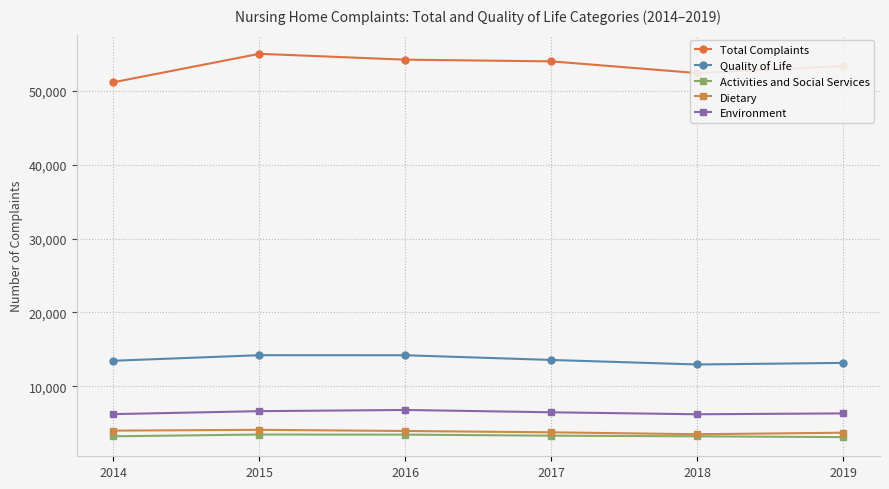

True or false: Environment and Total Complaints cross at least once.

False